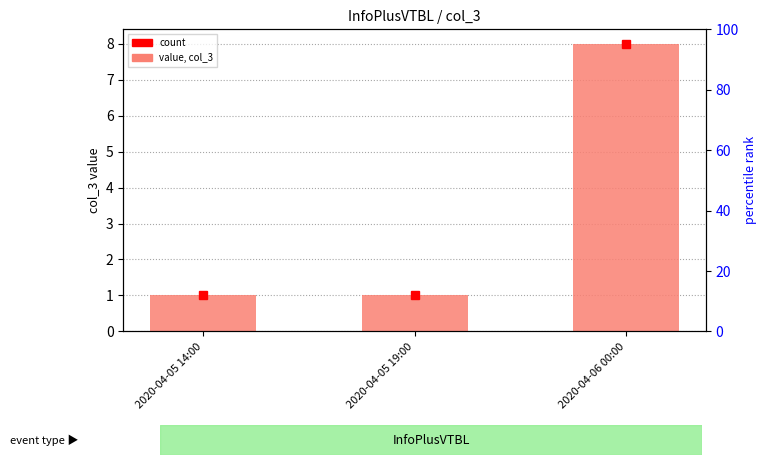

At which label is the value closest to 4?

2020-04-05 14:00